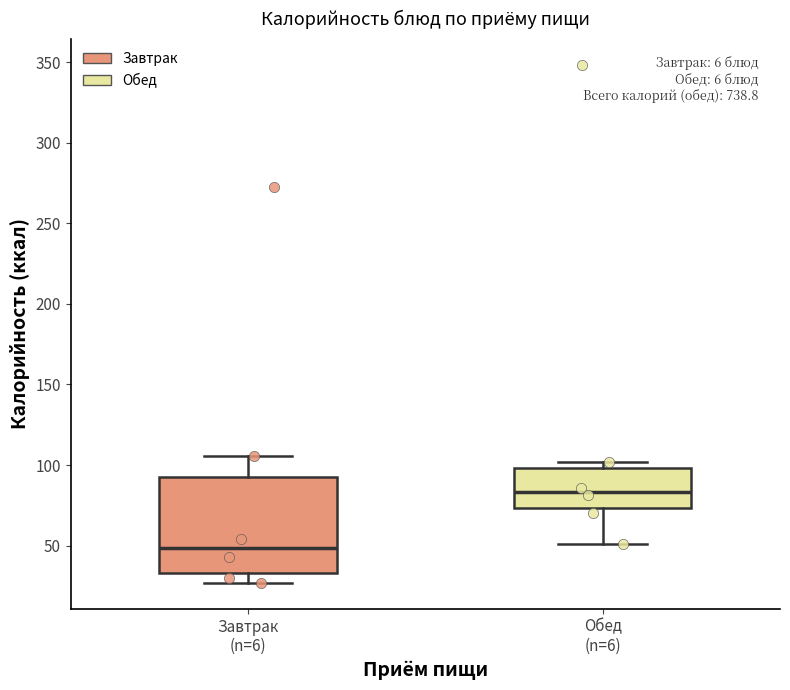

Which box's median line is the lowest?

Завтрак (n=6)